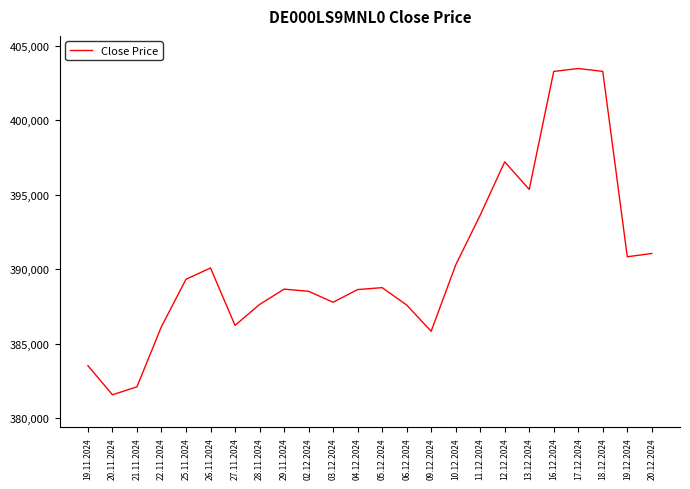

What is the difference between the values at 28.11.2024 and 10.12.2024?

2647